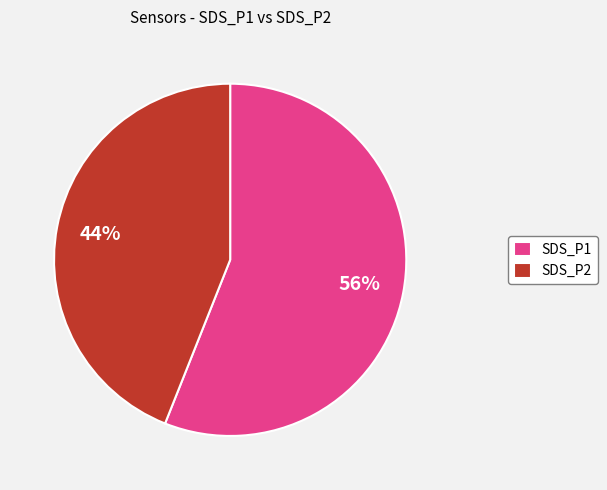

True or false: SDS_P2 accounts for 44% of the total.

True